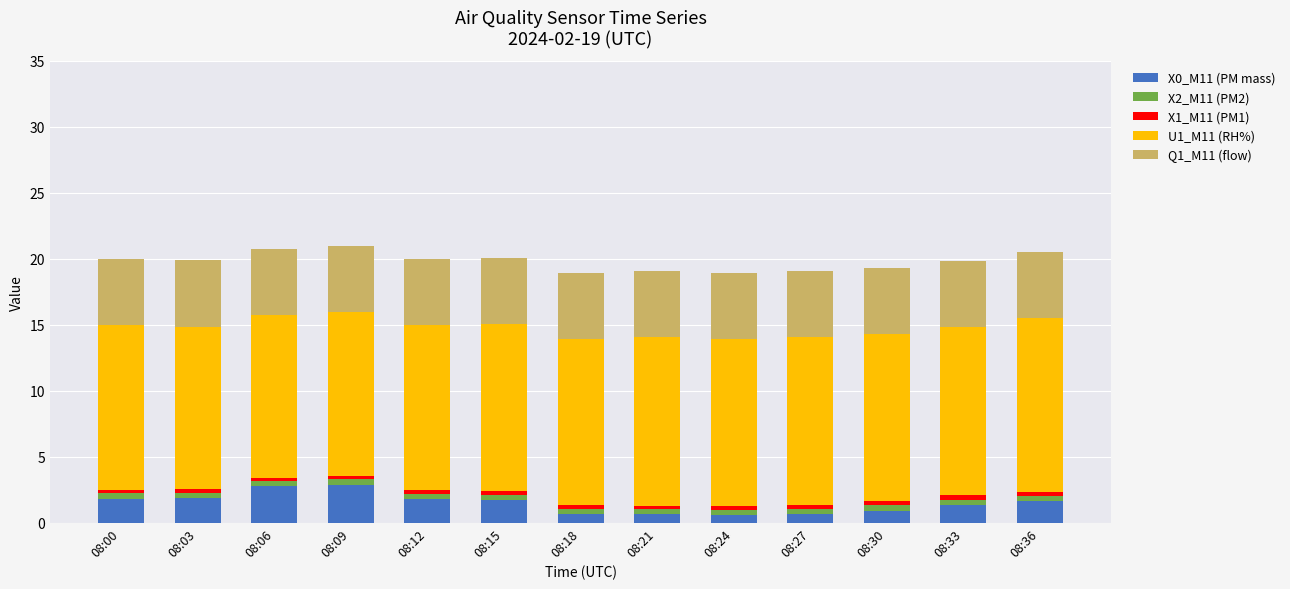

What is the maximum value for X0_M11 (PM mass)?

2.9